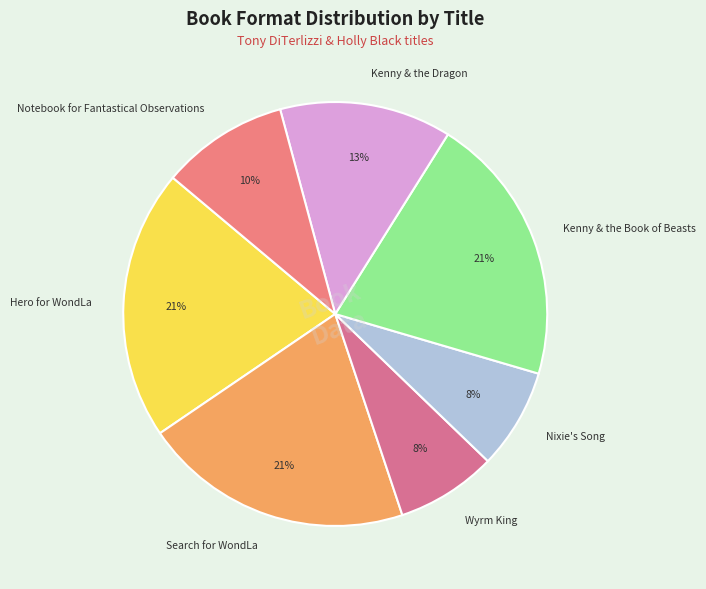

To the nearest percent, what percentage of the pie is Wyrm King?

8%